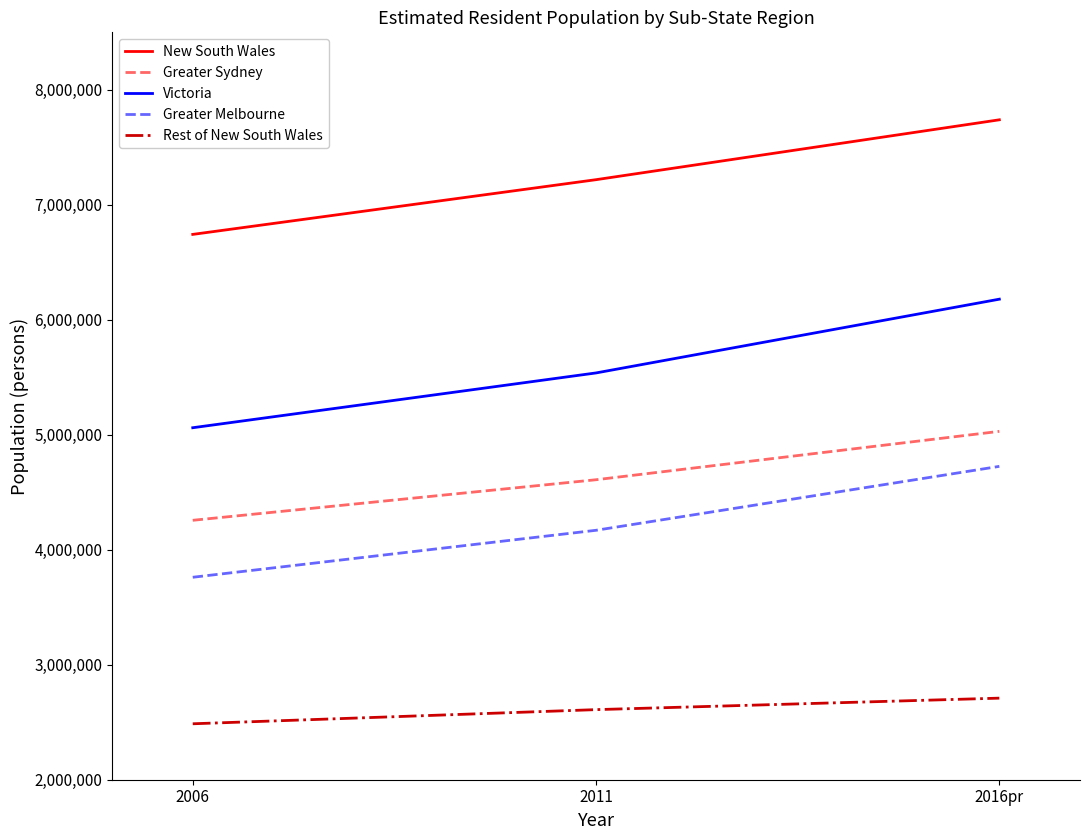

How many lines are shown in the chart?

5